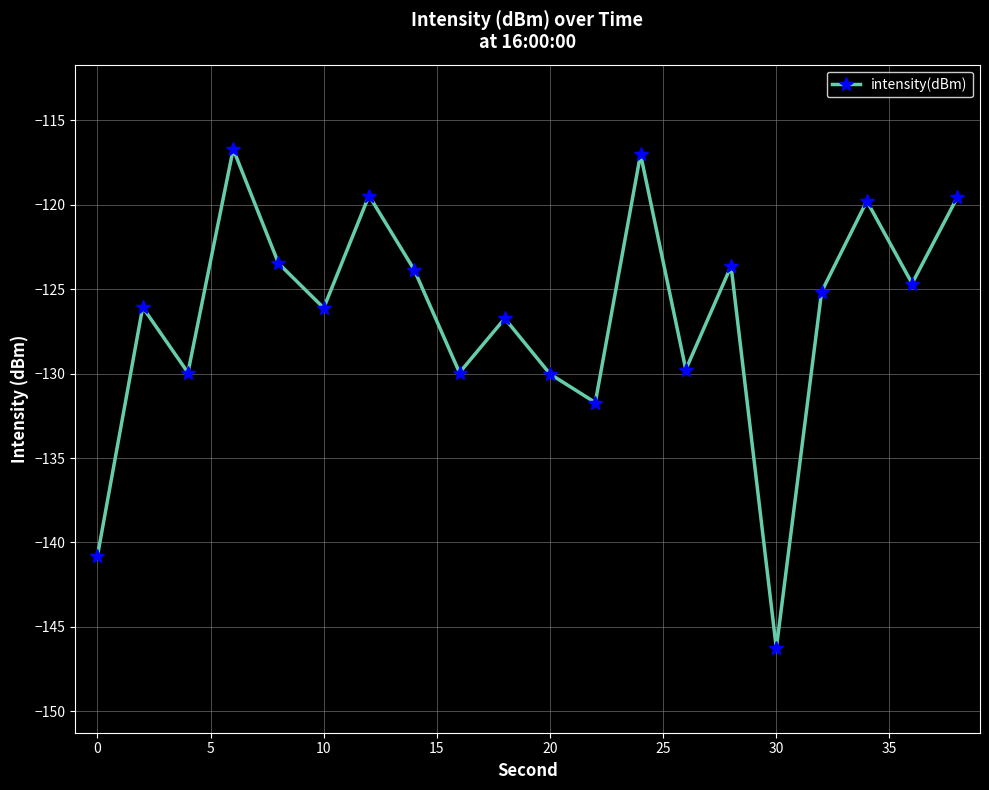

What is the difference between the maximum and minimum values?

29.6